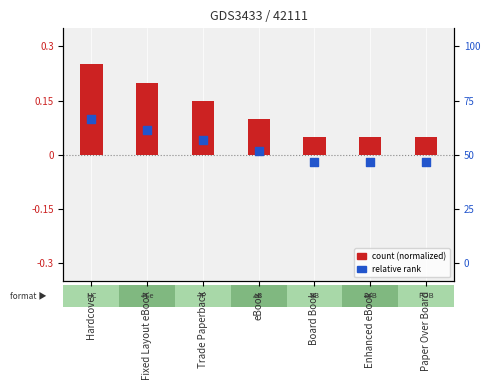

Which series has the largest total across all categories?

count (normalized)